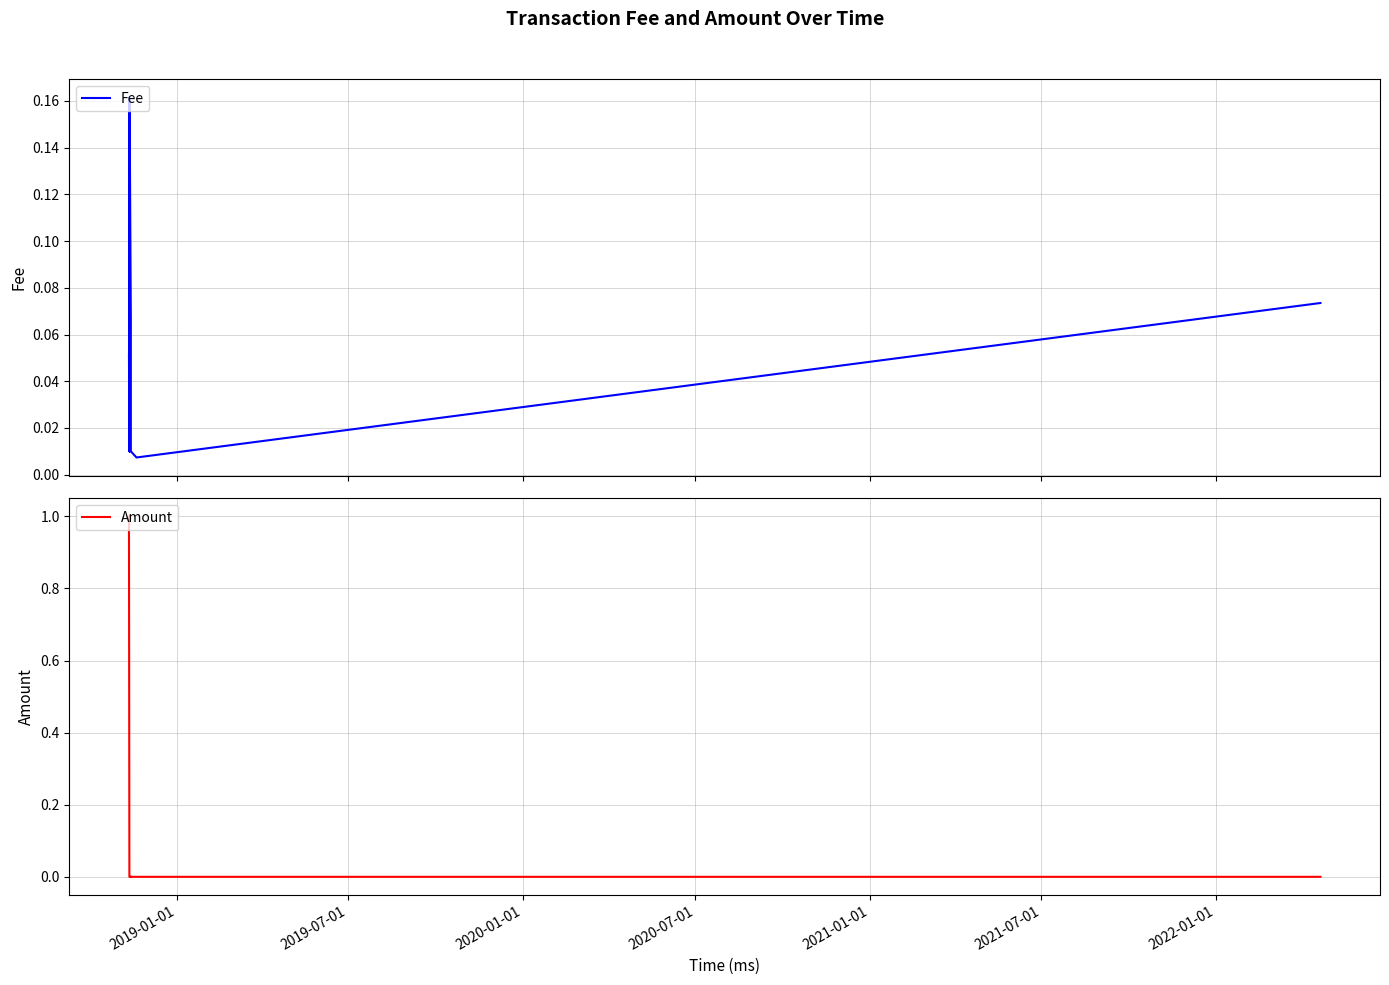

The value of Amount at 2022-01-01 is 0.0. True or false?

True